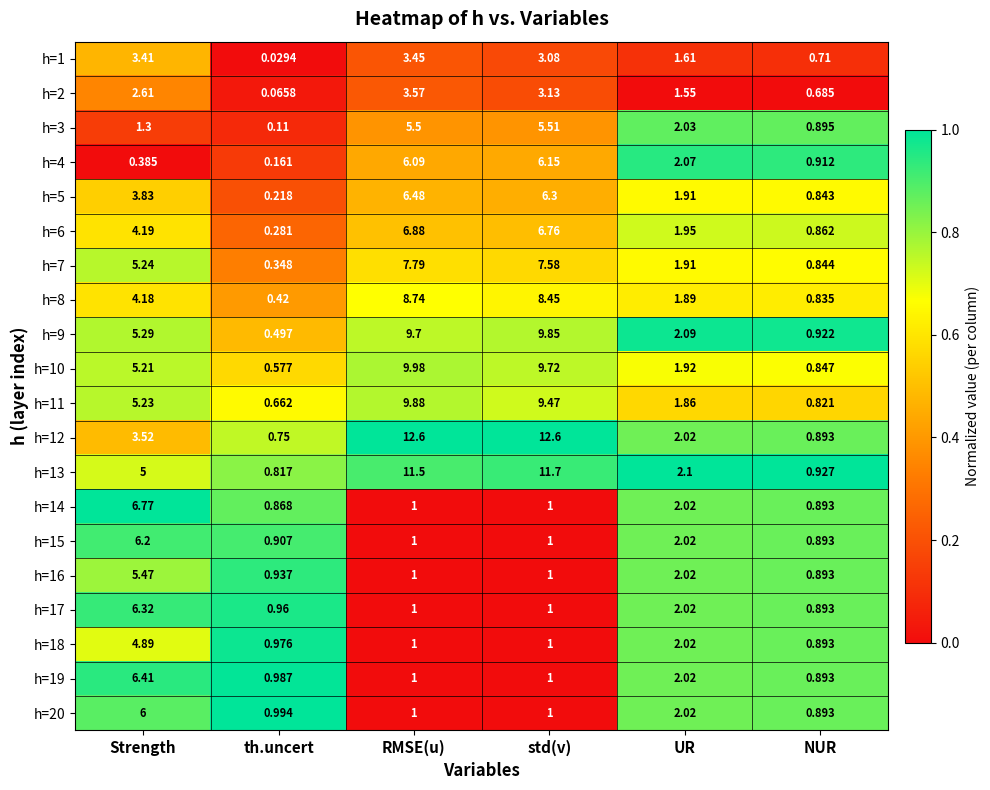

At which label is h=8 closest to 4?

Strength